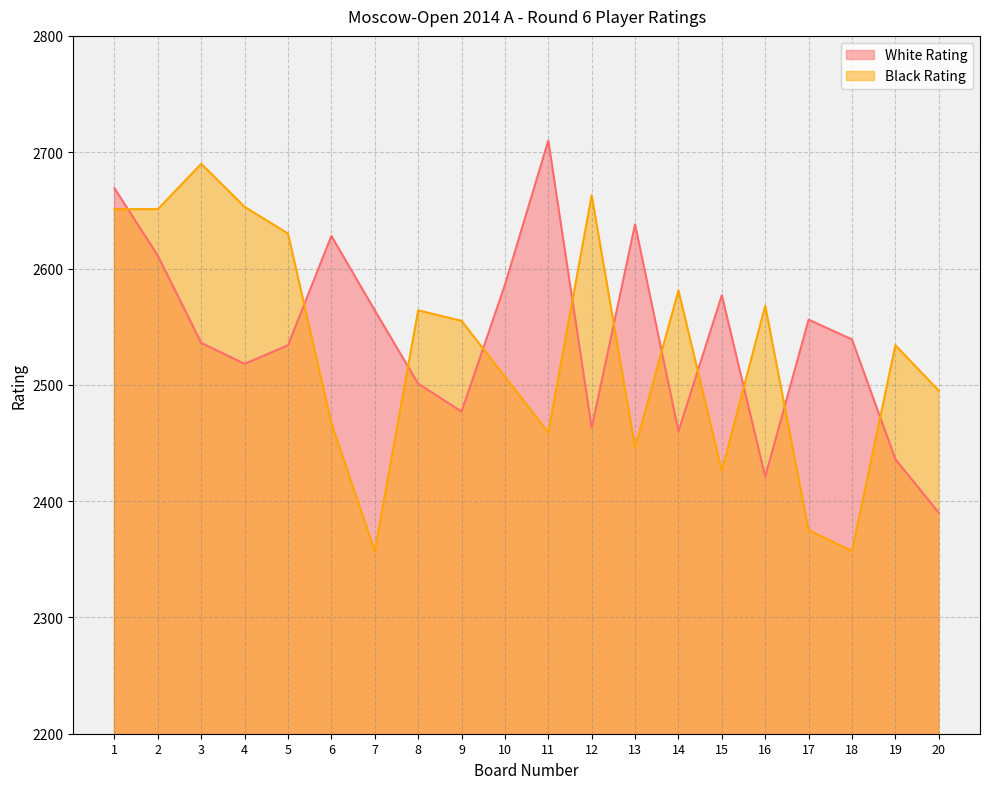

The White Rating series shows 1161 at 4. True or false?

False